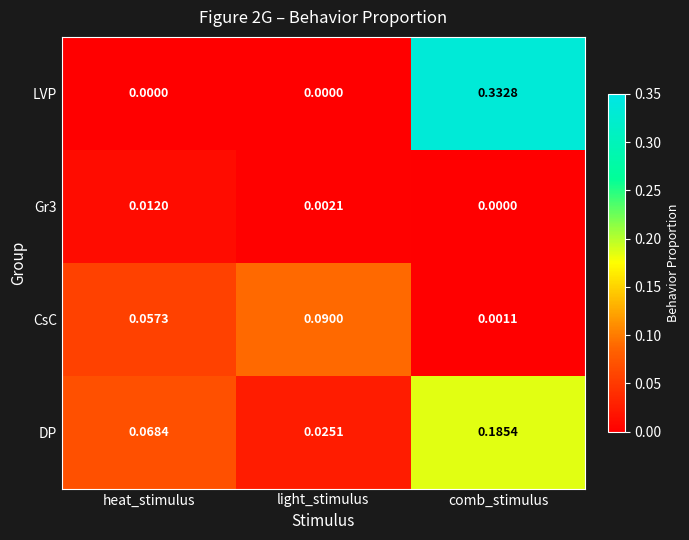

Where is Gr3 nearest to the value 0?

comb_stimulus